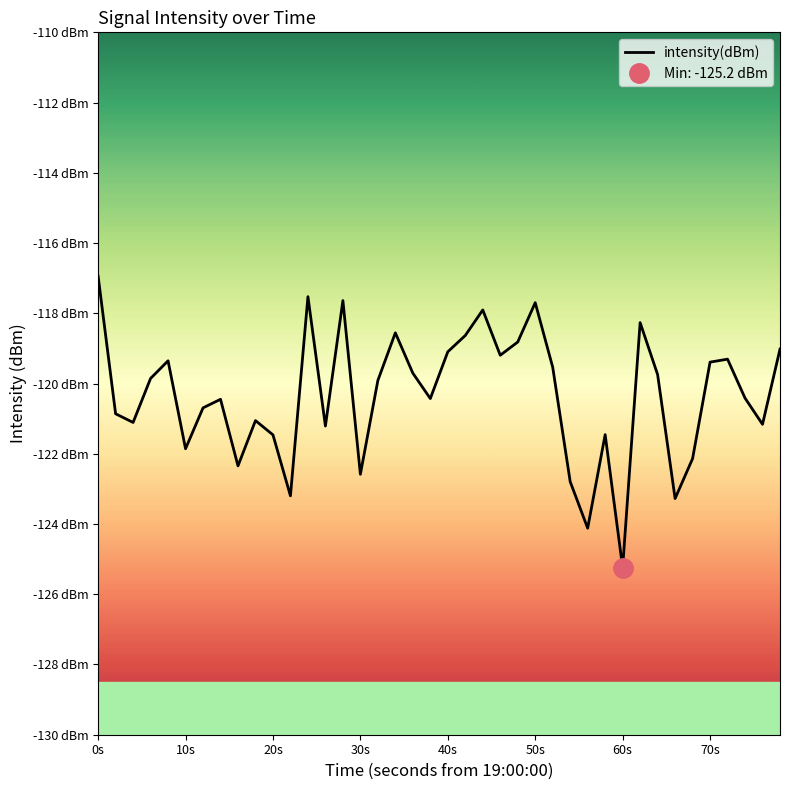

Reading left to right, list all the values displayed in this chart.

-116.9	-120.9	-121.1	-119.9	-119.4	-121.9	-120.7	-120.4	-122.3	-121.1	-121.5	-123.2	-117.5	-121.2	-117.6	-122.6	-119.9	-118.6	-119.7	-120.4	-119.1	-118.6	-117.9	-119.2	-118.8	-117.7	-119.5	-122.8	-124.1	-121.5	-125.2	-118.3	-119.7	-123.3	-122.1	-119.4	-119.3	-120.4	-121.2	-119.0